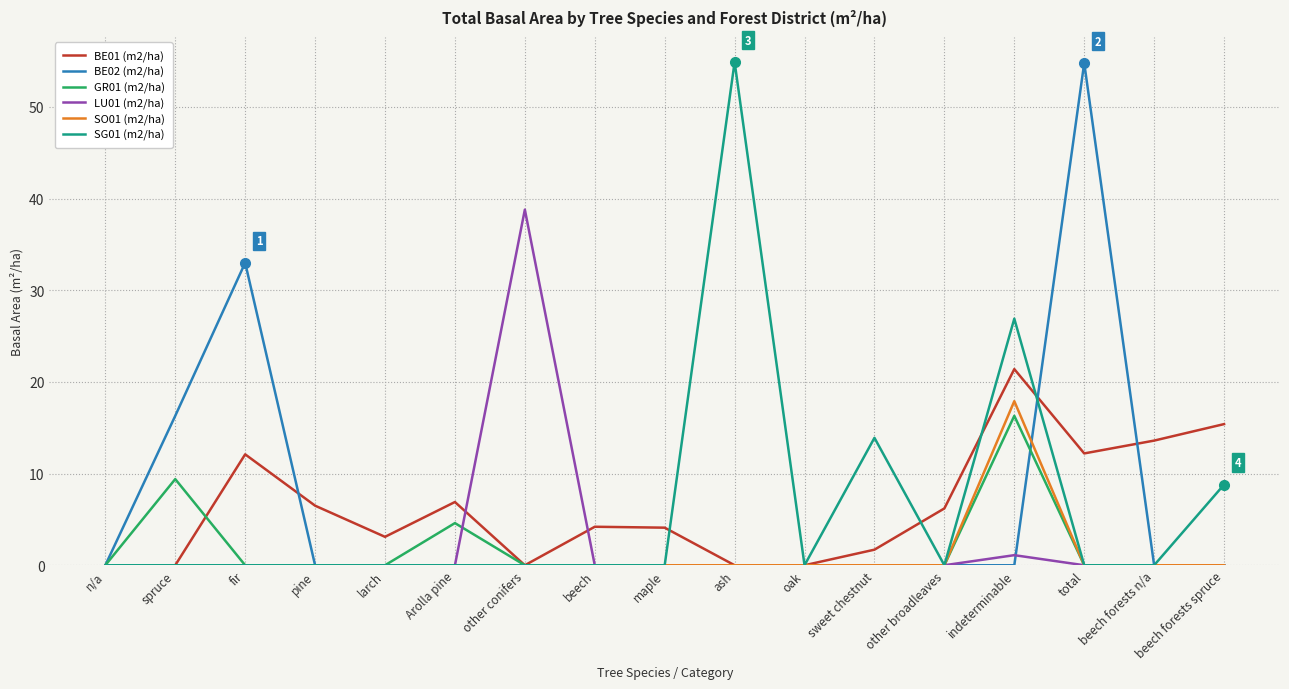

Is the value of SO01 (m2/ha) at larch greater than the value of BE01 (m2/ha) at sweet chestnut?

No